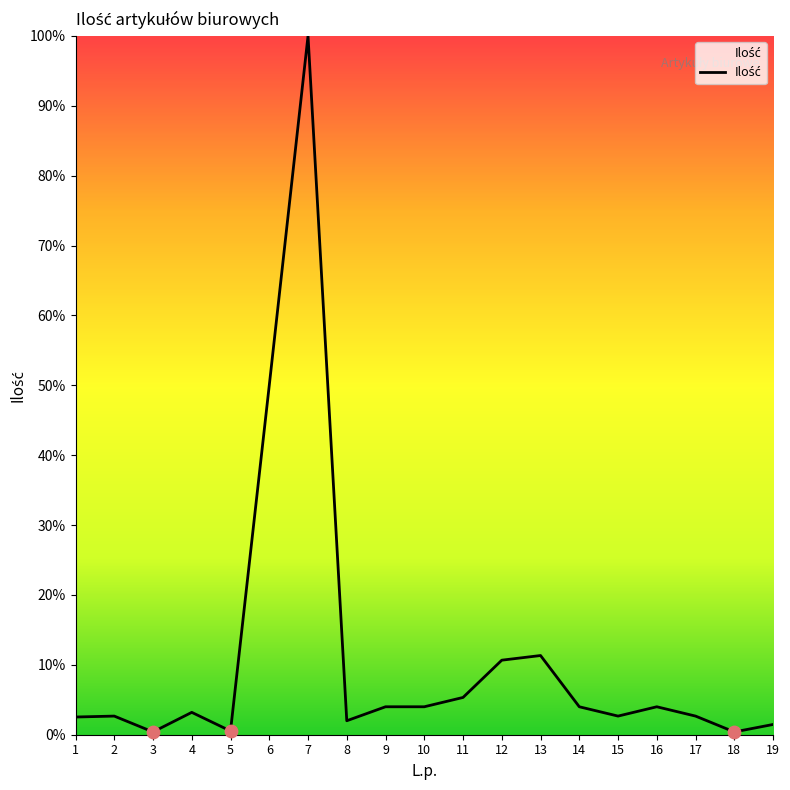

Which has a higher value, 11 or 4?

11